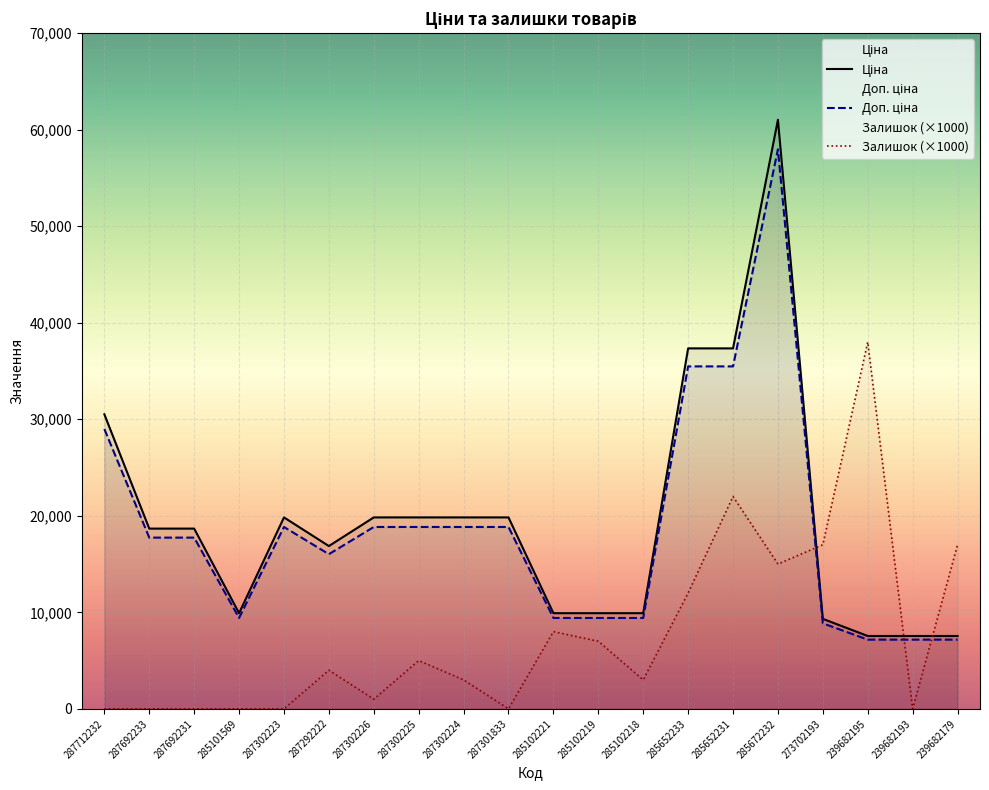

Does the chart display data point markers on the line(s)?

No